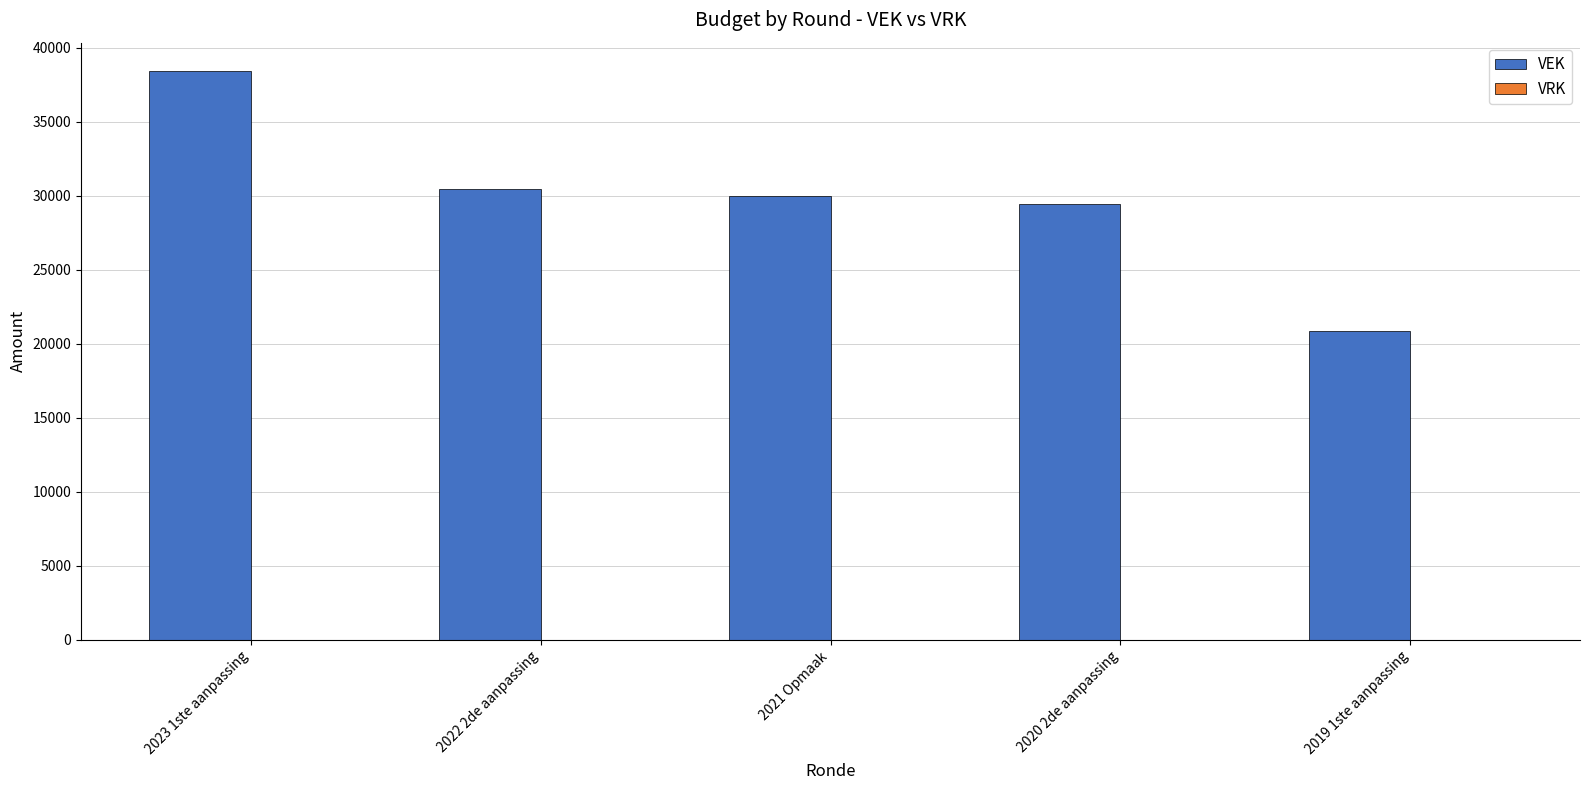

What is the label of the 3rd bar from the right?

2021 Opmaak